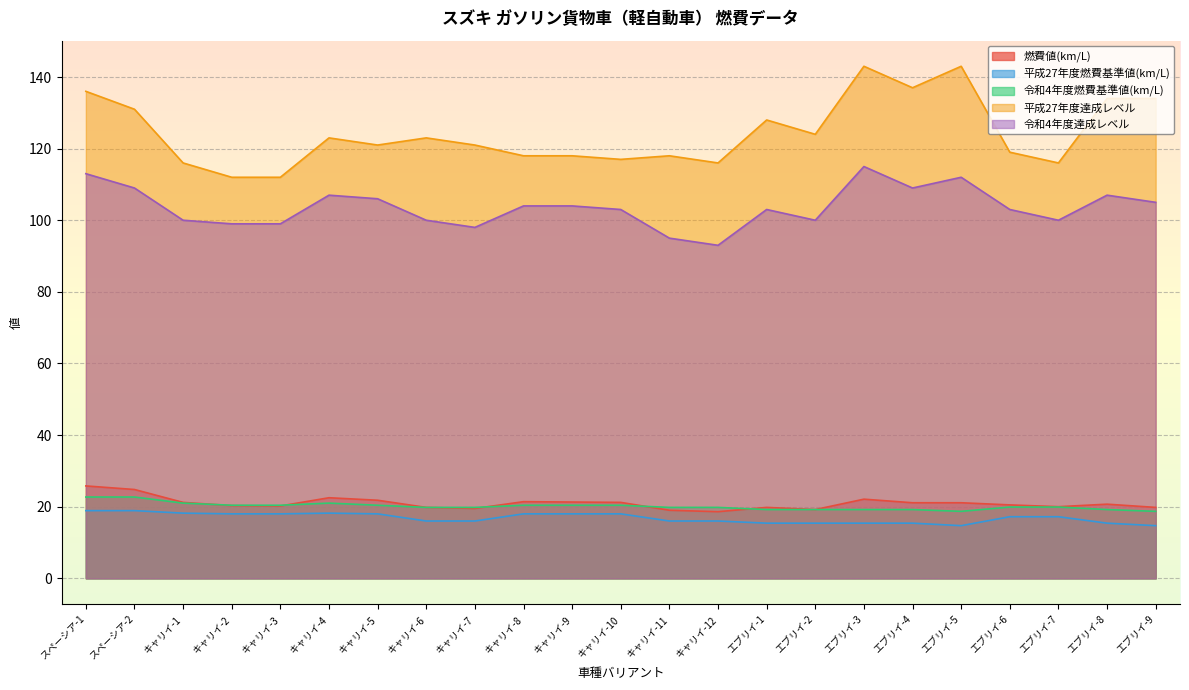

What is the sum of the 燃費値(km/L) values at エブリイ-6 and キャリイ-9?

41.8